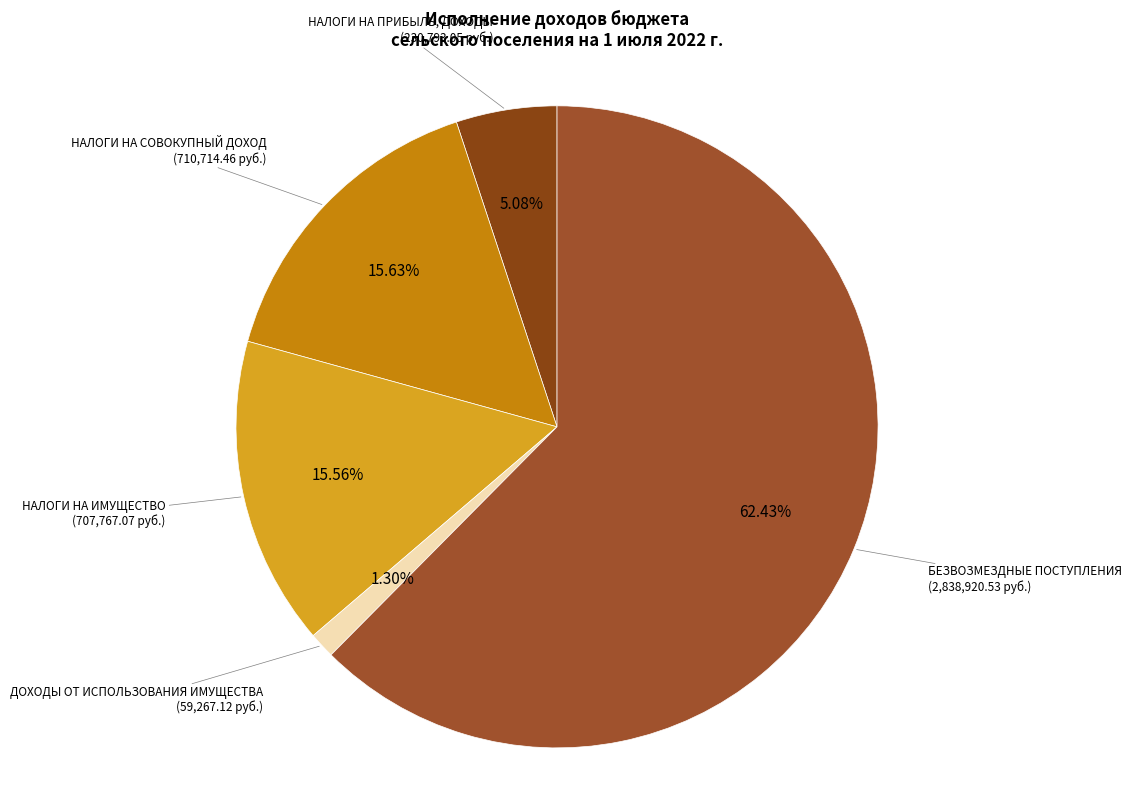

Count the number of slices in the pie.

5